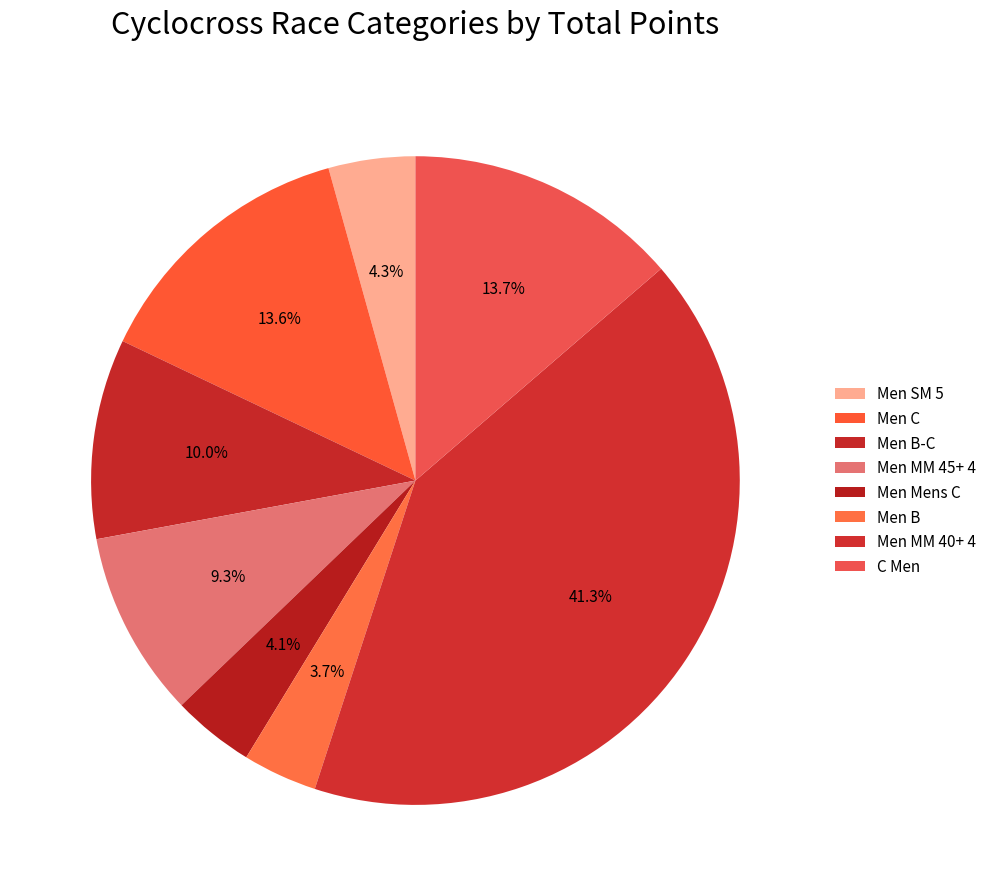

How many slices are in this pie chart?

8